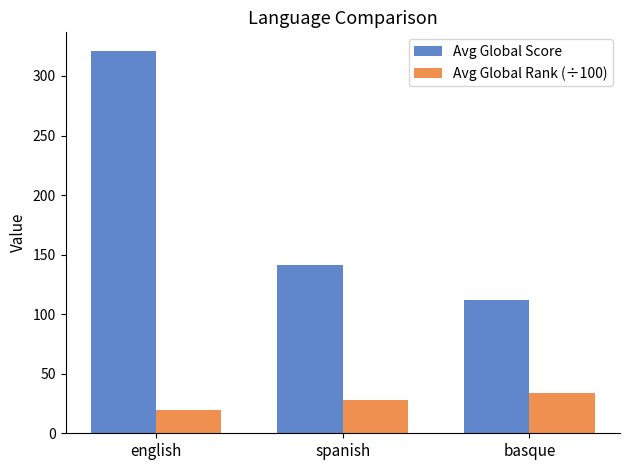

True or false: Avg Global Score has a value of 201.2 at basque.

False